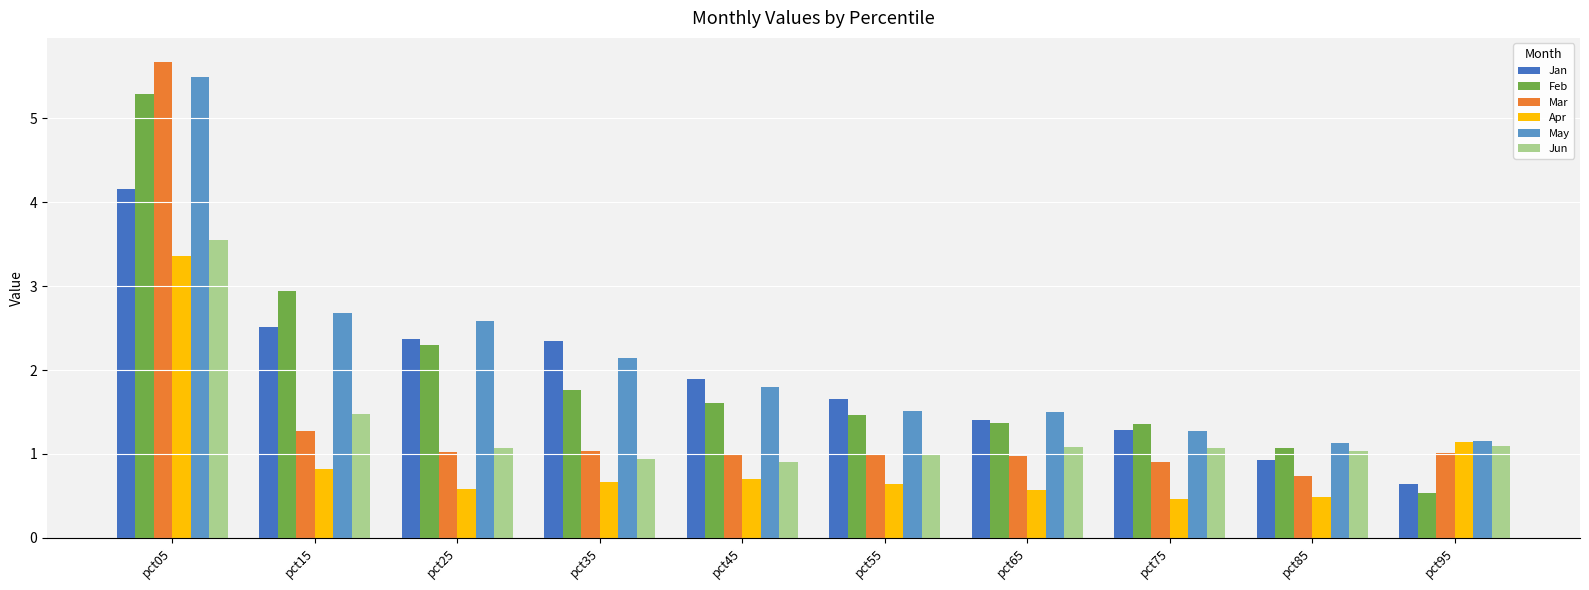

What is the difference between the Jan values at pct75 and pct65?

0.1